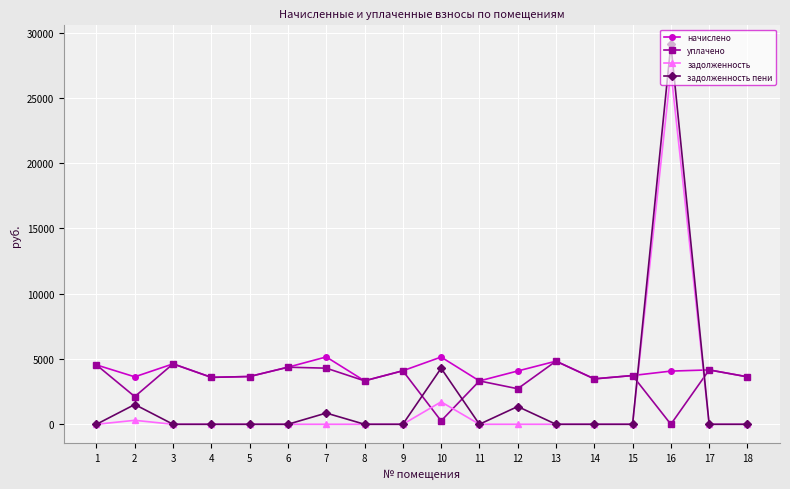

After their last crossing, which series has the higher values: уплачено or задолженность пени?

уплачено